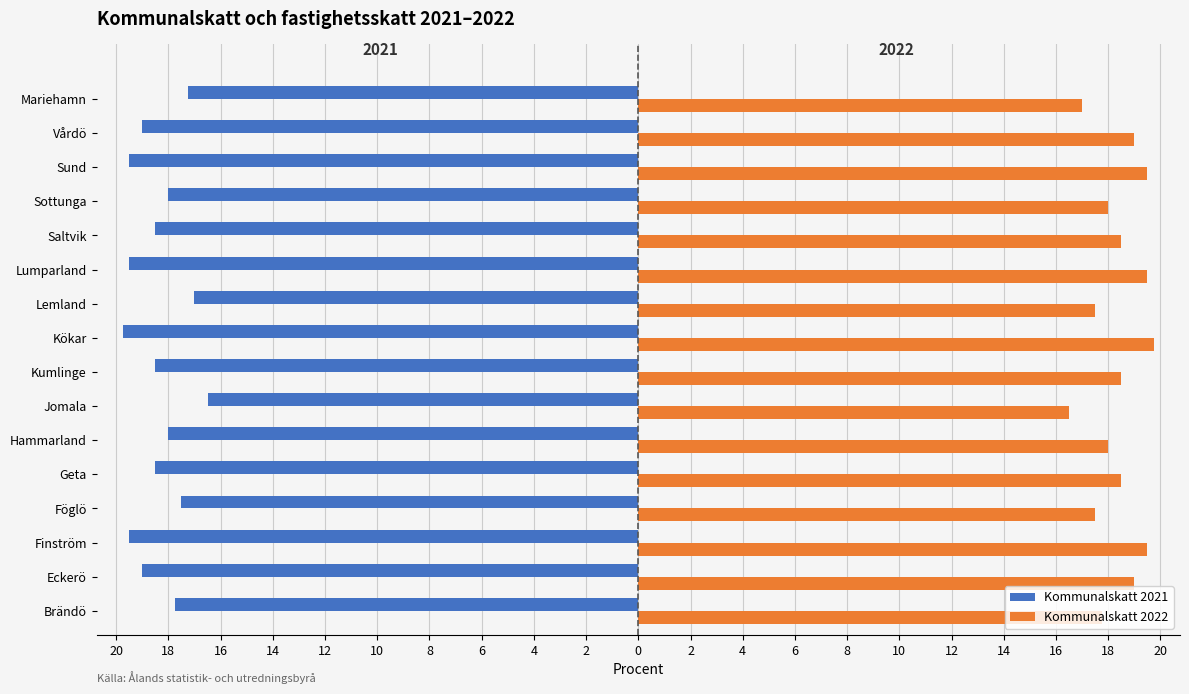

What are all the series names shown in the legend?

Kommunalskatt 2021, Kommunalskatt 2022